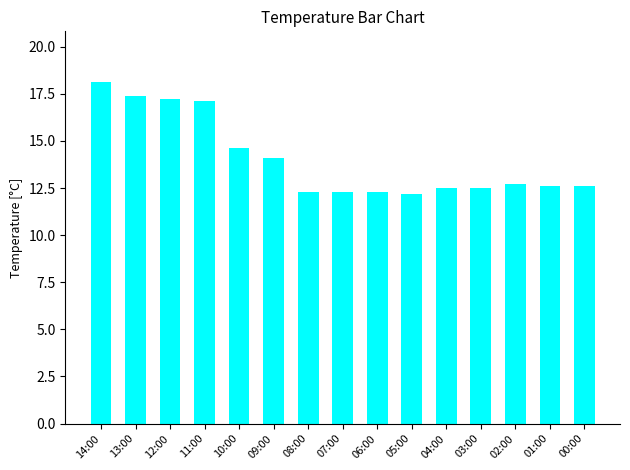

The chart shows a value of 3.7 at 12:00. True or false?

False